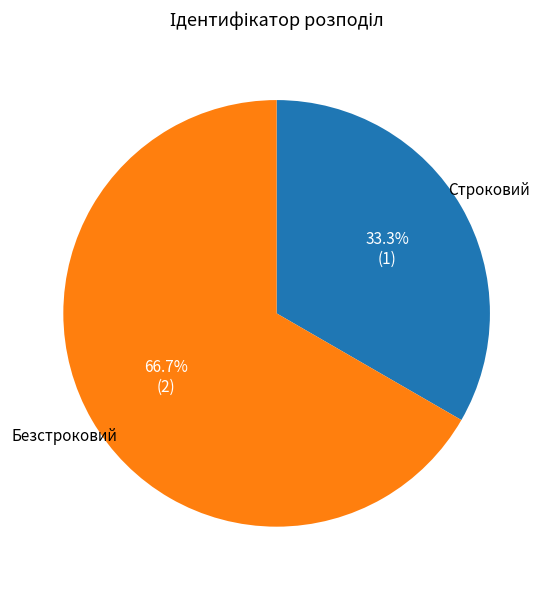

To the nearest percent, what percentage of the pie is Безстроковий?

67%